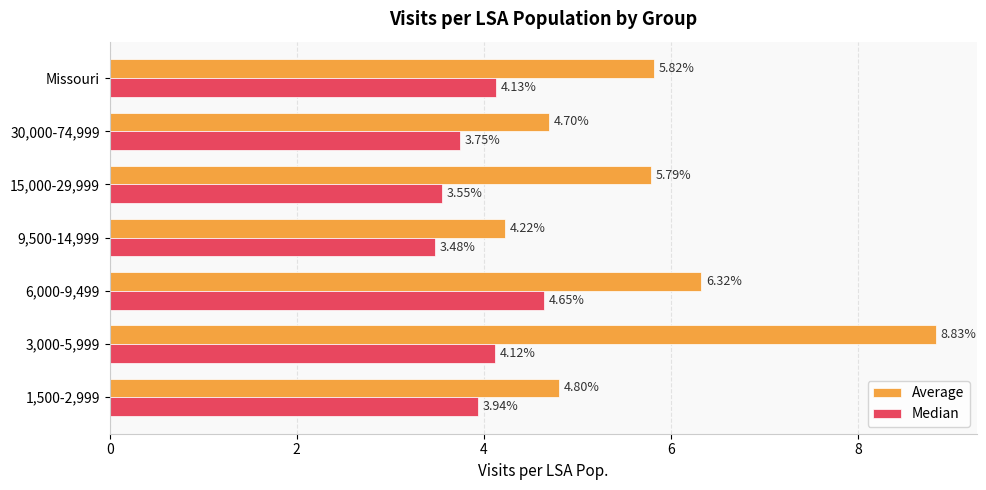

What is the maximum value shown in the chart?

8.8